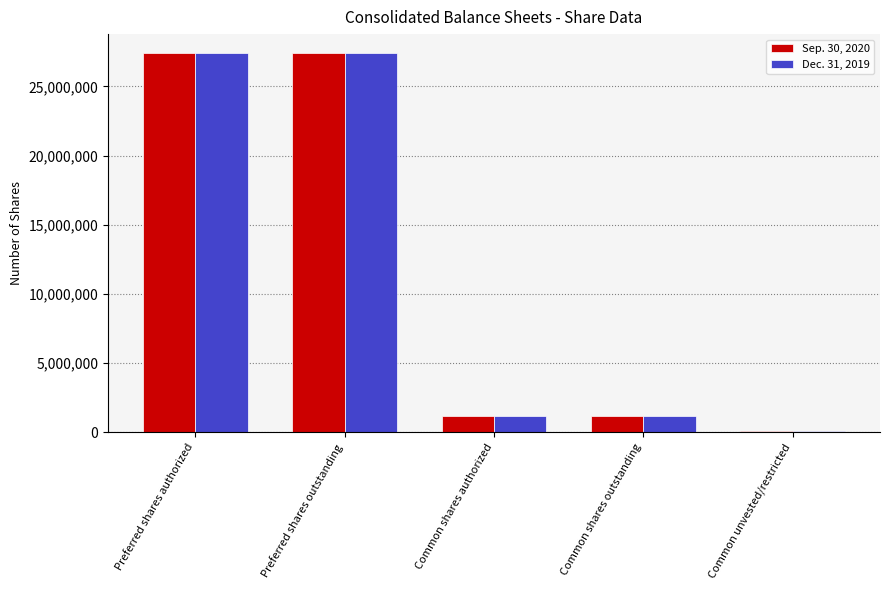

What is the sum of the Sep. 30, 2020 values at Common shares outstanding and Preferred shares authorized?

28617208